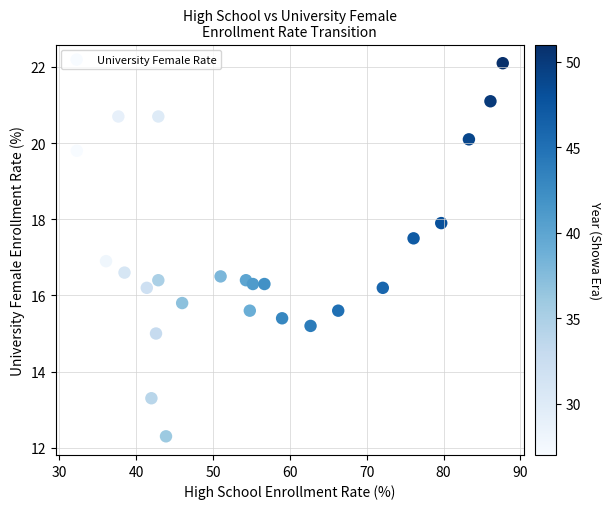

What is the range of X values (max minus min)?

55.4